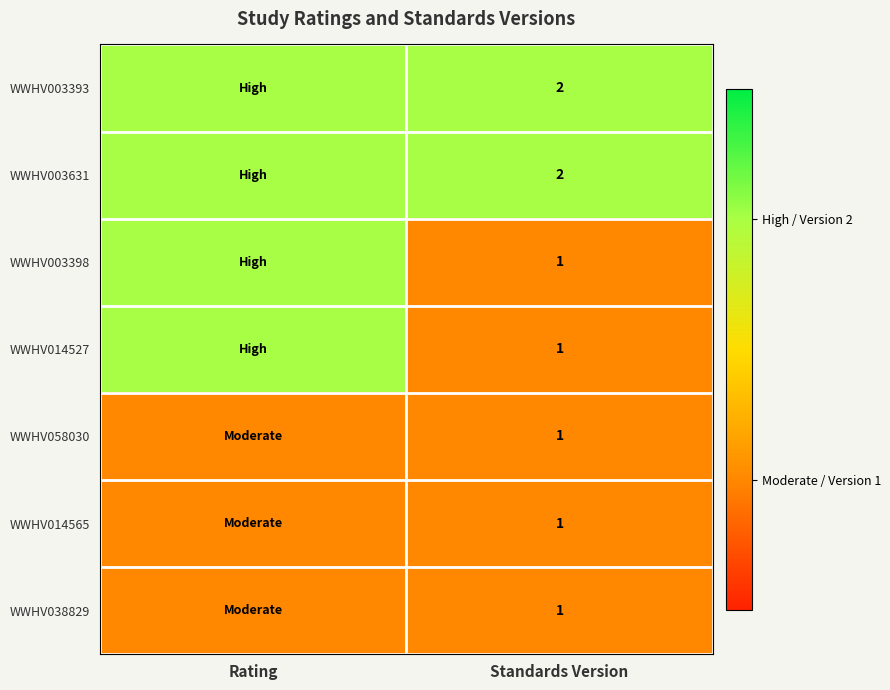

Is it true that WWHV014527 equals 1 at Standards Version?

True